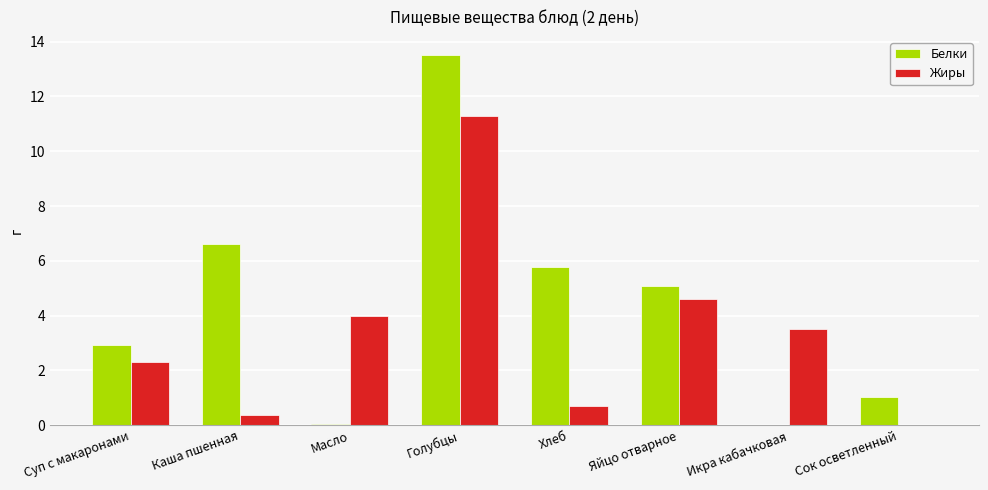

The Белки series shows 24.0 at Голубцы. True or false?

False